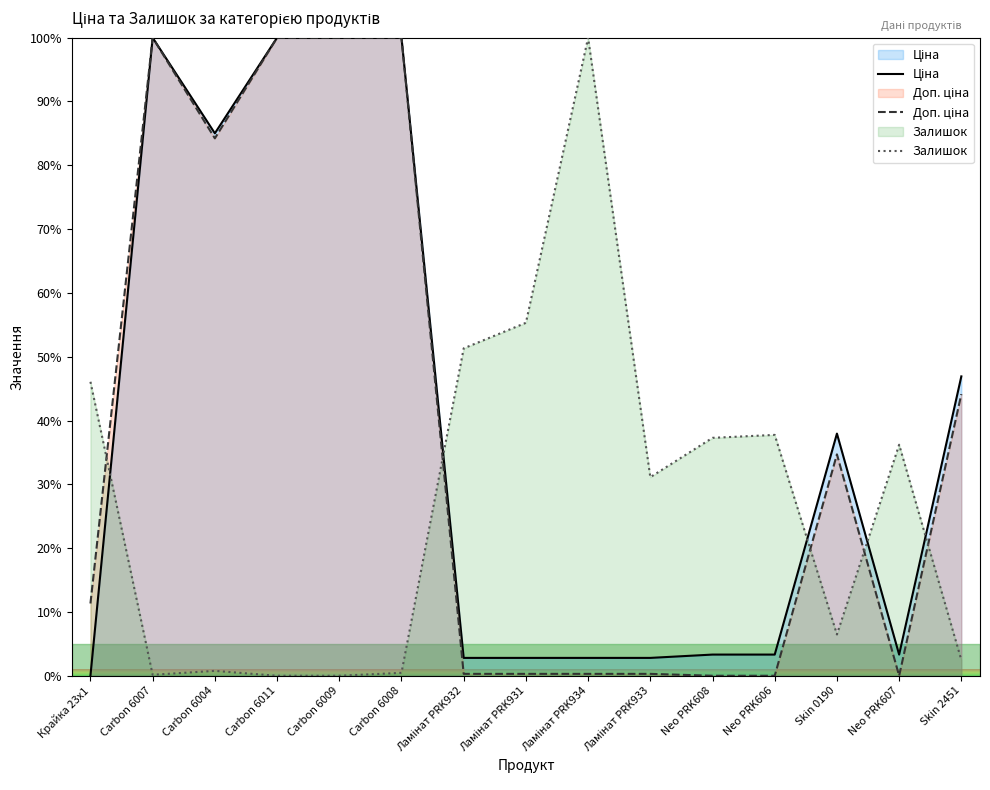

How many distinct data groups are displayed?

3